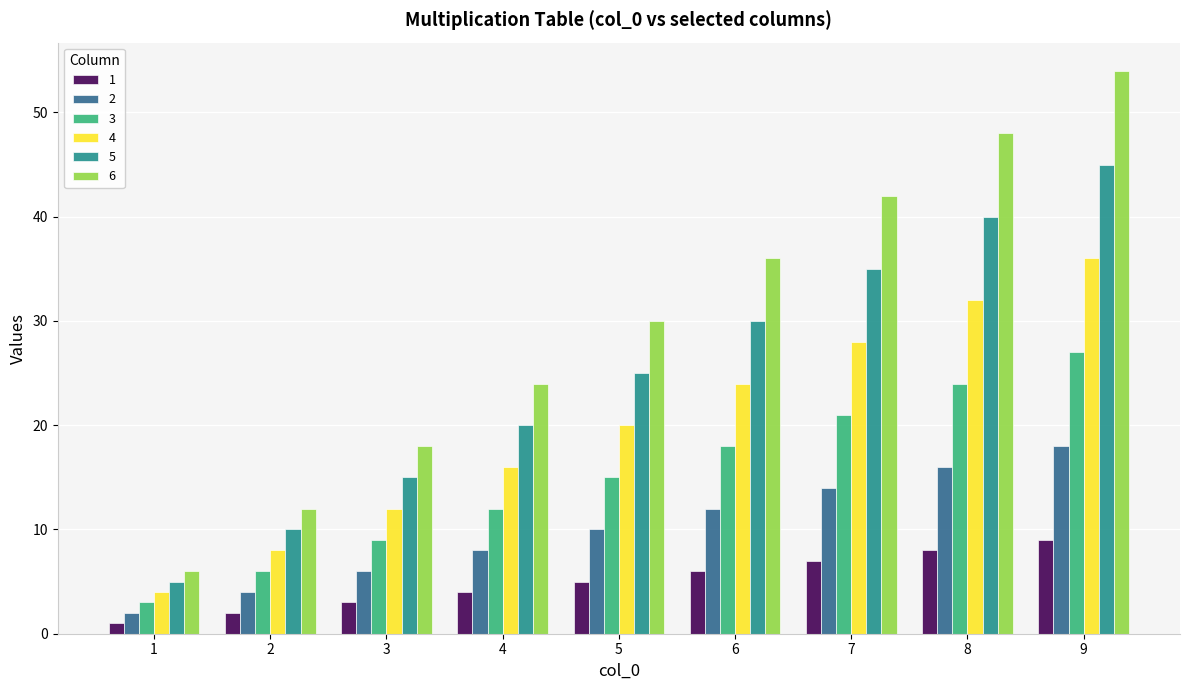

What is the approximate value of 1 at 9?

9